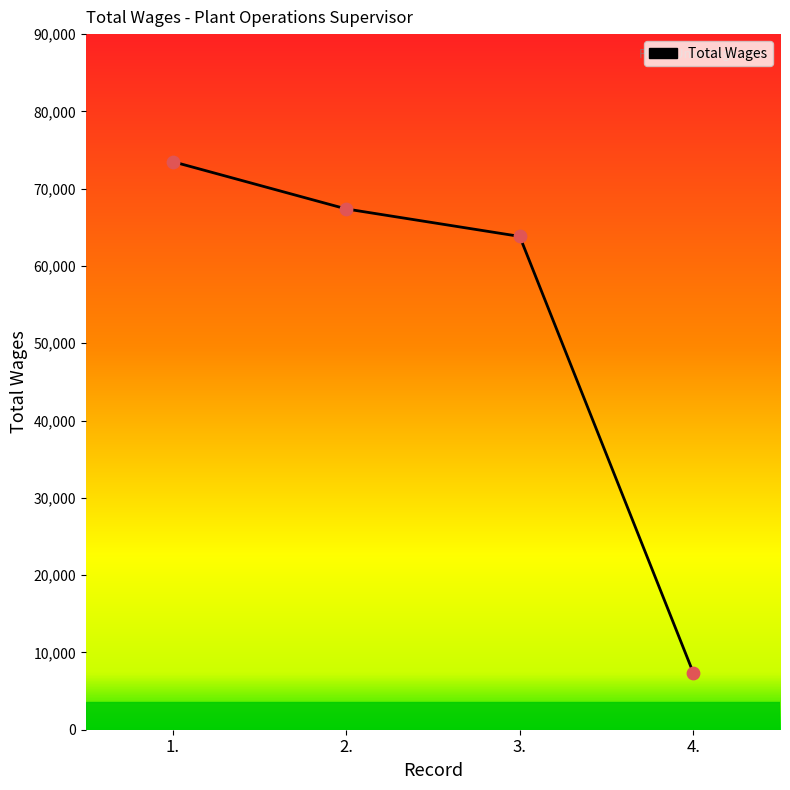

Between 2. and 4., which is larger?

2.